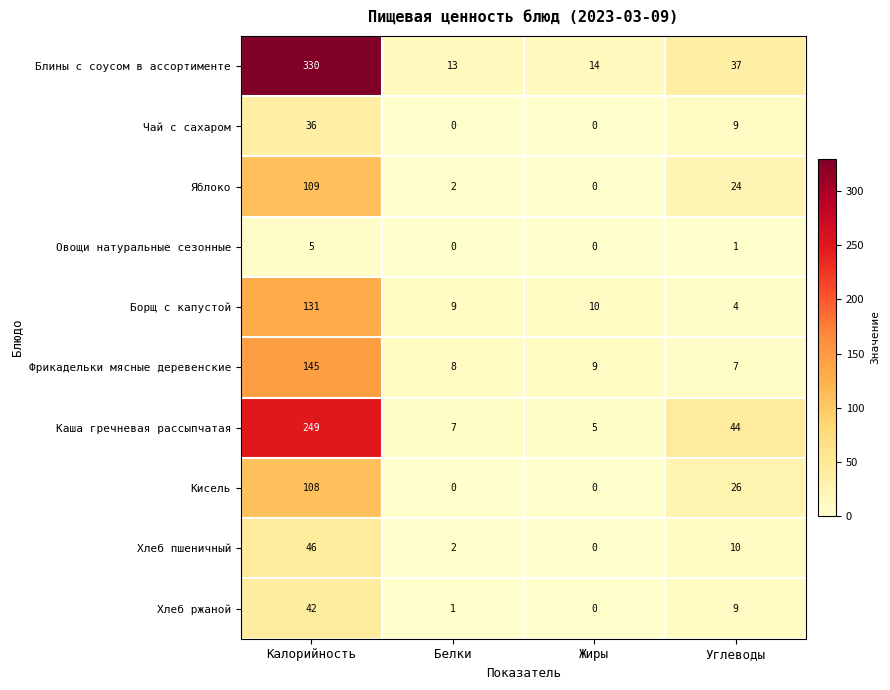

The value of Хлеб ржаной at Белки is 1. True or false?

True